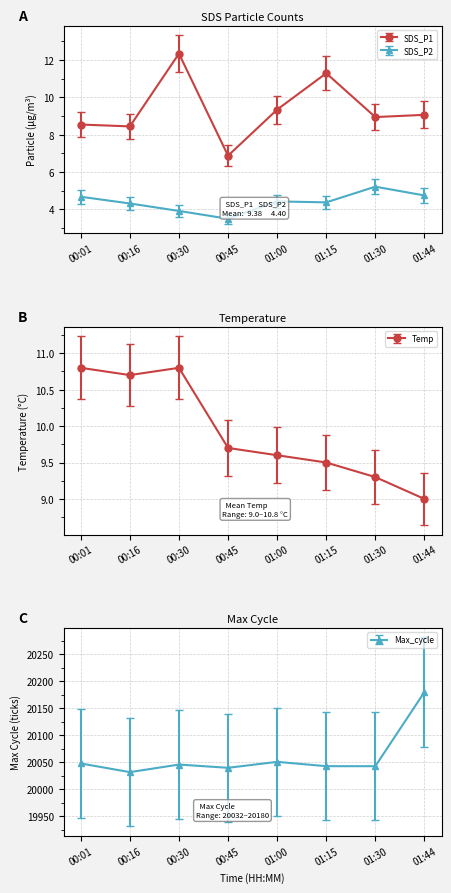

What is the maximum value shown in the chart?

20180.0